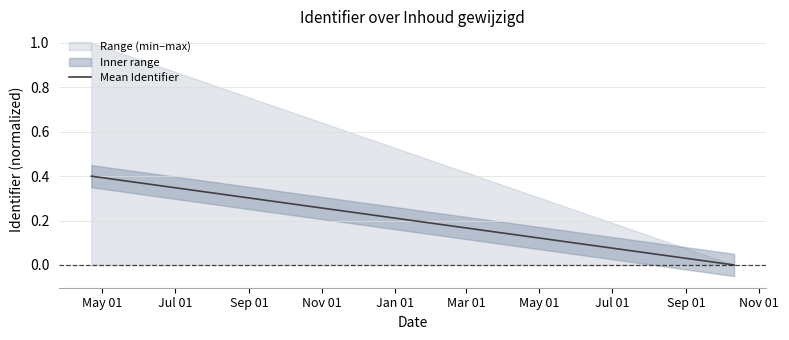

Reading right to left, extract all data points from this chart.

0.0	0.4